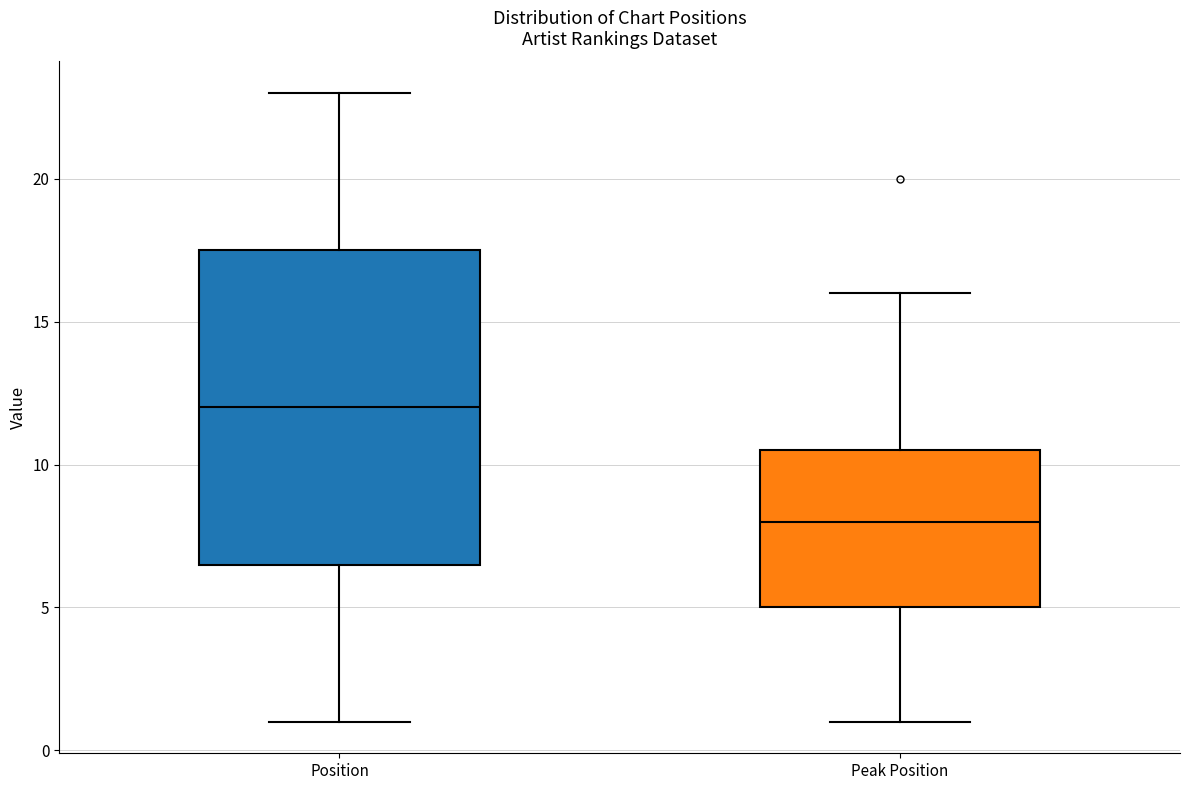

Reading left to right, read every box against the y-axis: the position of its median line, the range the box covers, and the ends of its whiskers. The values are not printed on the chart, so give them approximately, as read against the axis.

Position: median 12.0, box 6.5 to 17.5, whiskers 1.0 to 23.0
Peak Position: median 8.0, box 5.0 to 10.5, whiskers 1.0 to 16.0